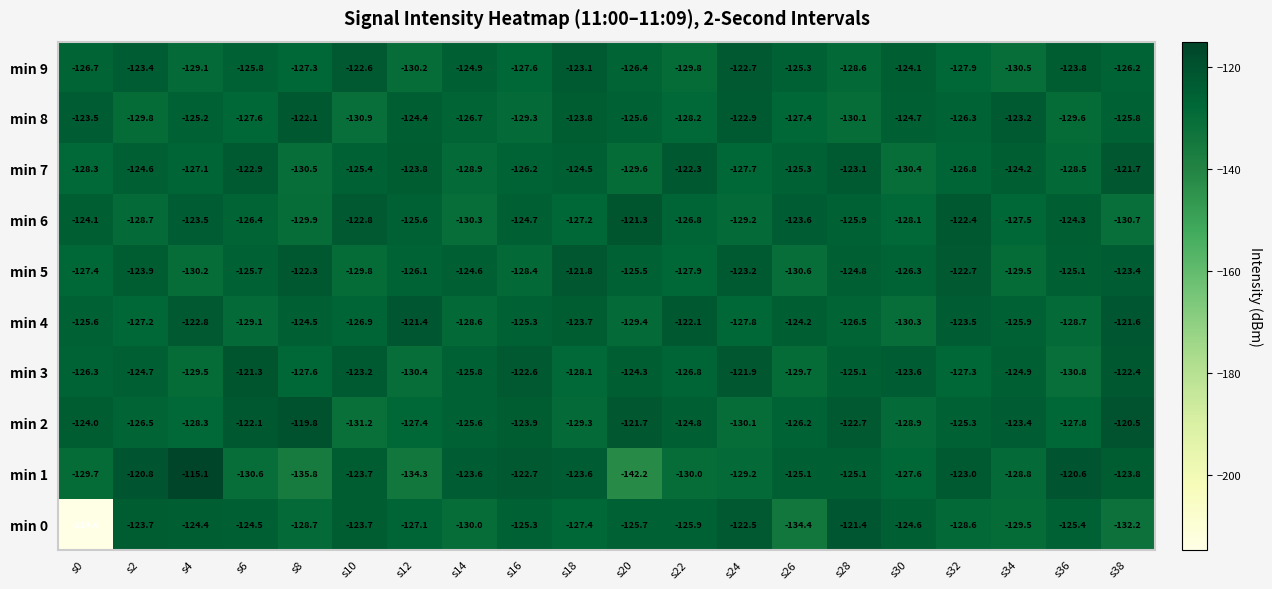

What is the difference between the second highest and minimum values in the min 9 series?

7.8